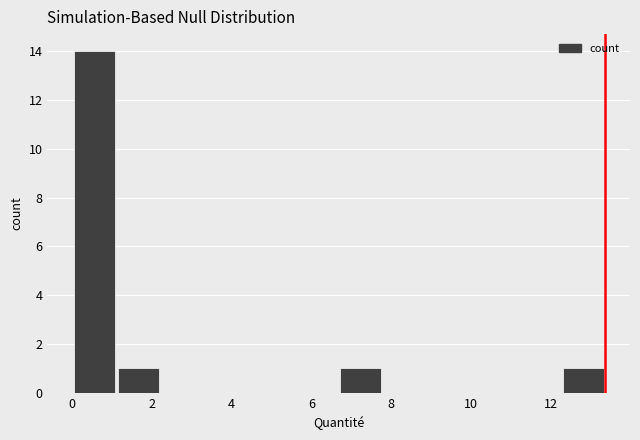

Over which range of the x-axis is the bar tallest?

0.0 to 1.2